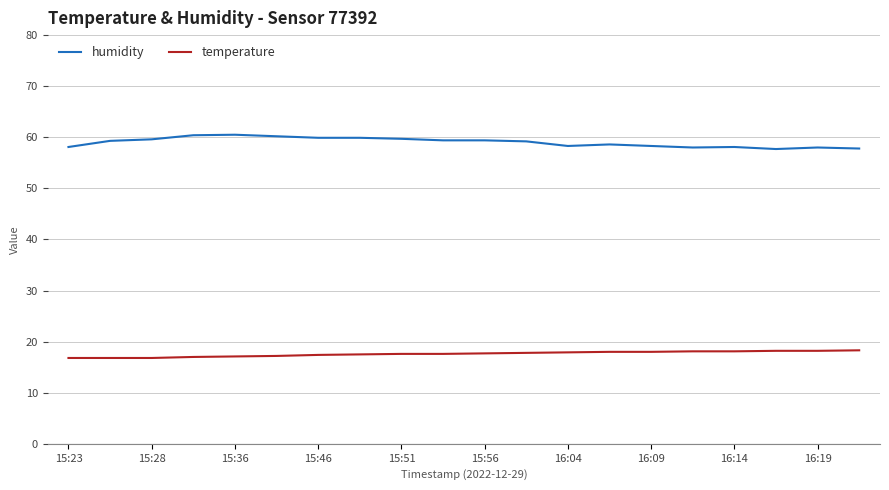

True or false: temperature and humidity intersect in this chart.

False